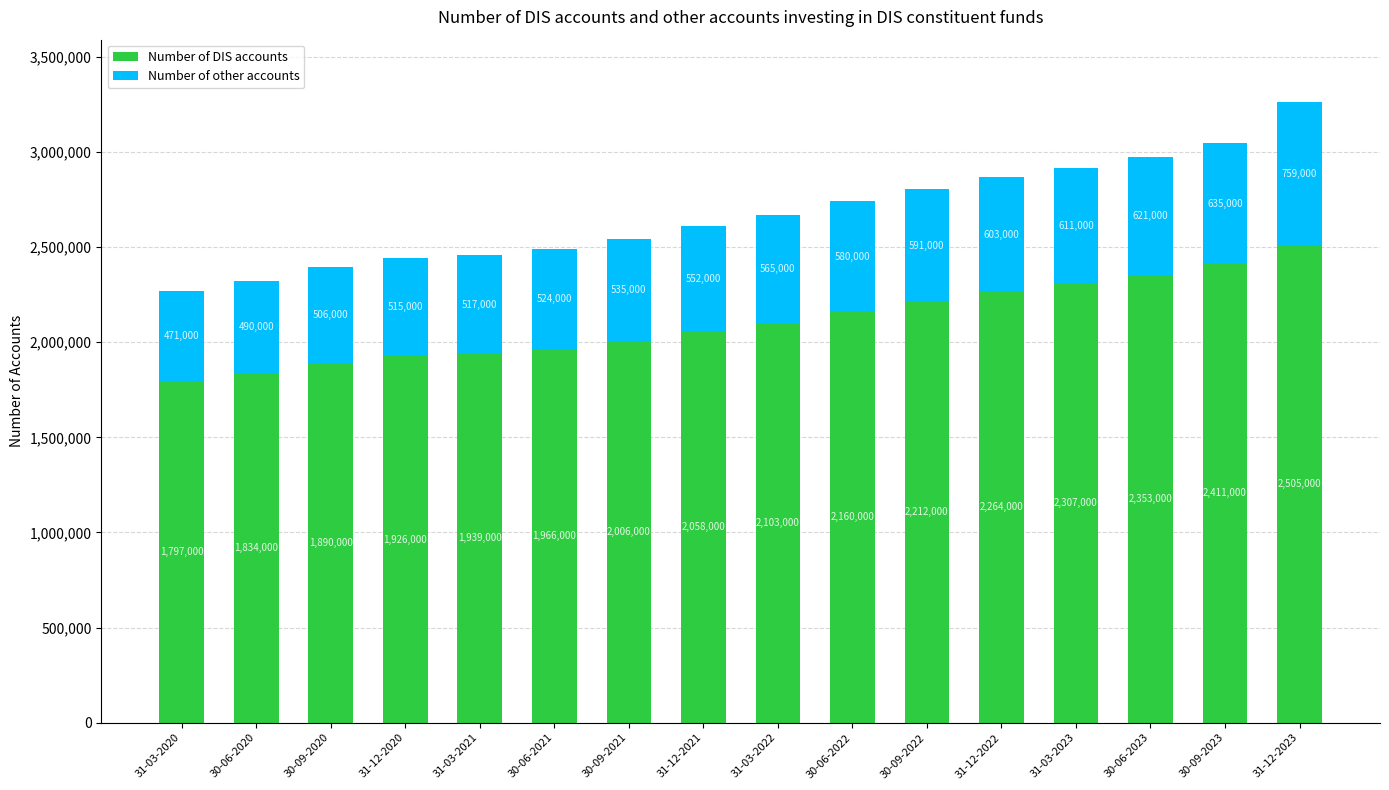

True or false: Number of DIS accounts has a value of 2958744 at 31-12-2021.

False